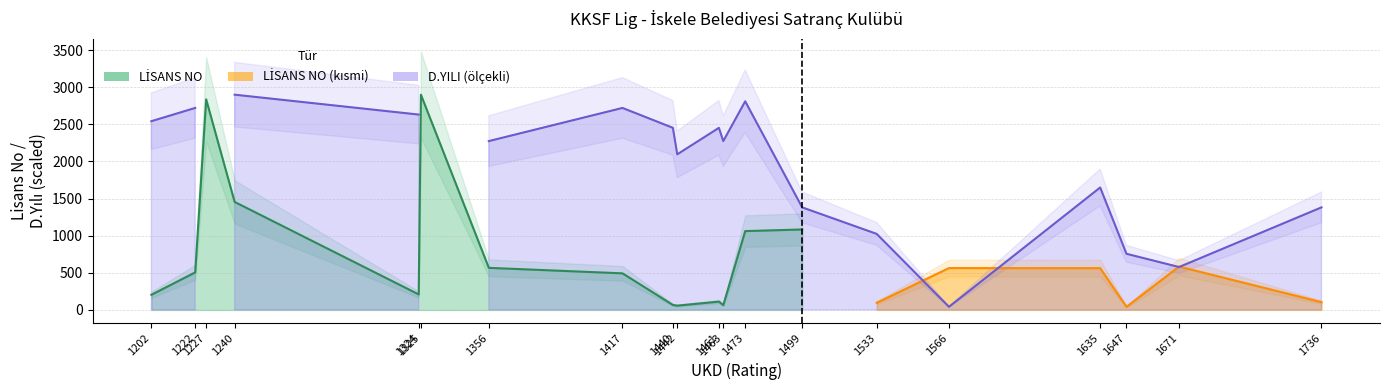

True or false: D.YILI and LİSANS NO cross at least once.

True